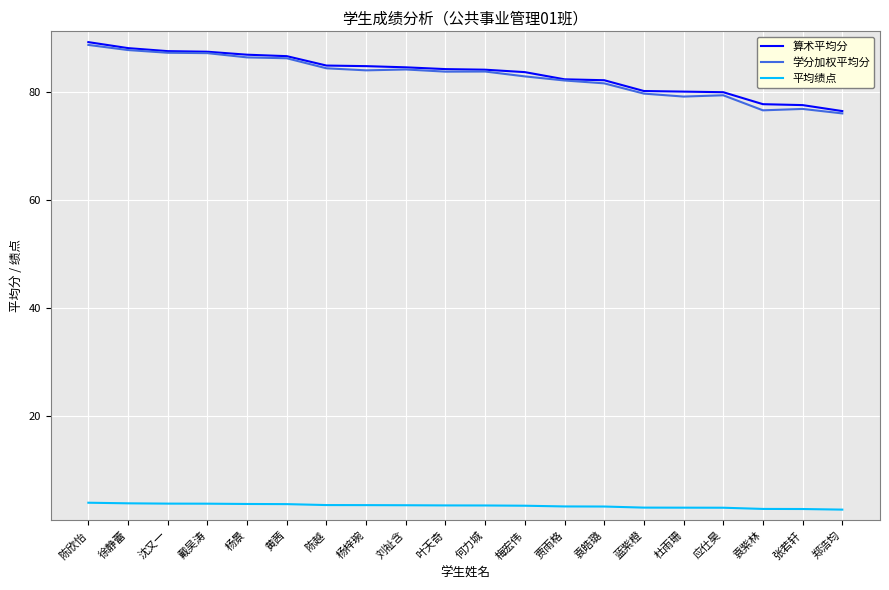

Where does the 算术平均分 series first go above 84?

陈欣怡